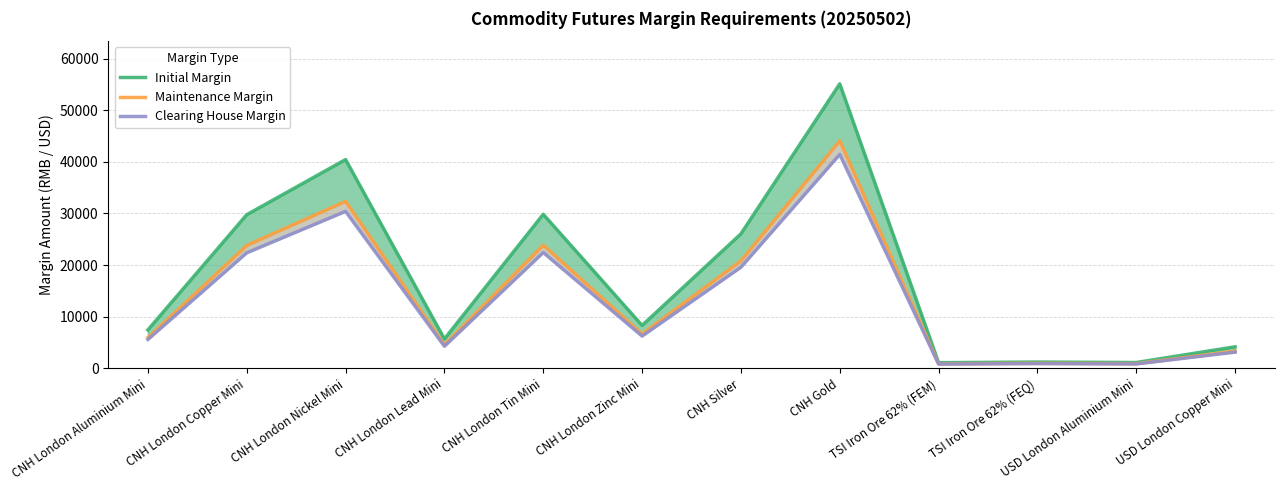

True or false: Initial Margin and Maintenance Margin cross at least once.

False